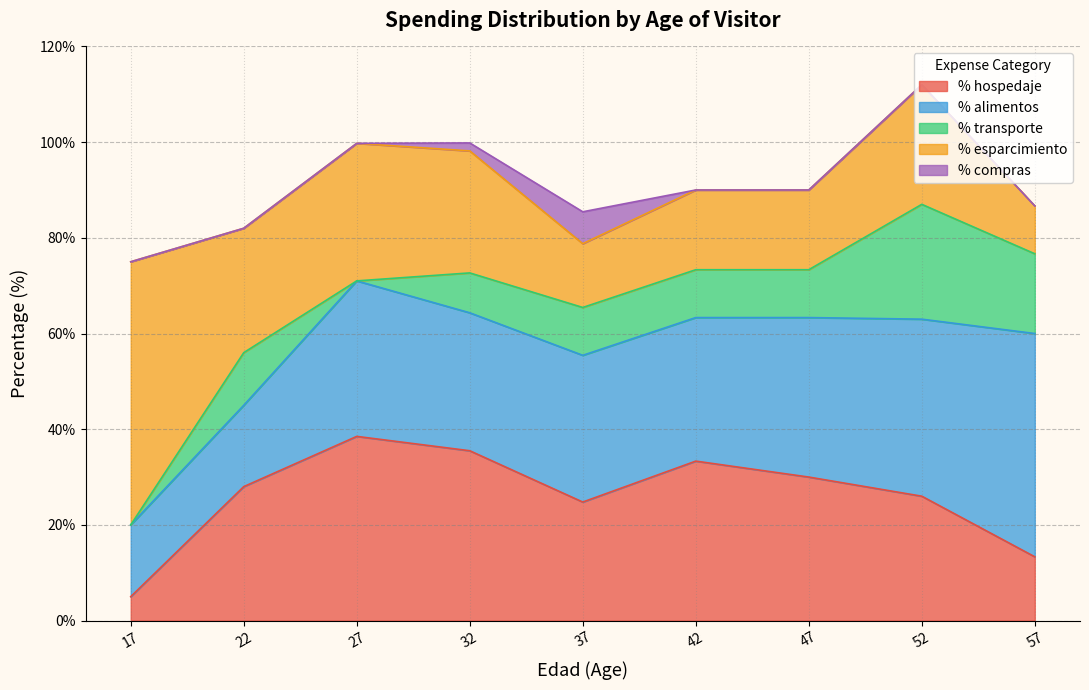

The % alimentos  series shows 16 at 41. True or false?

False